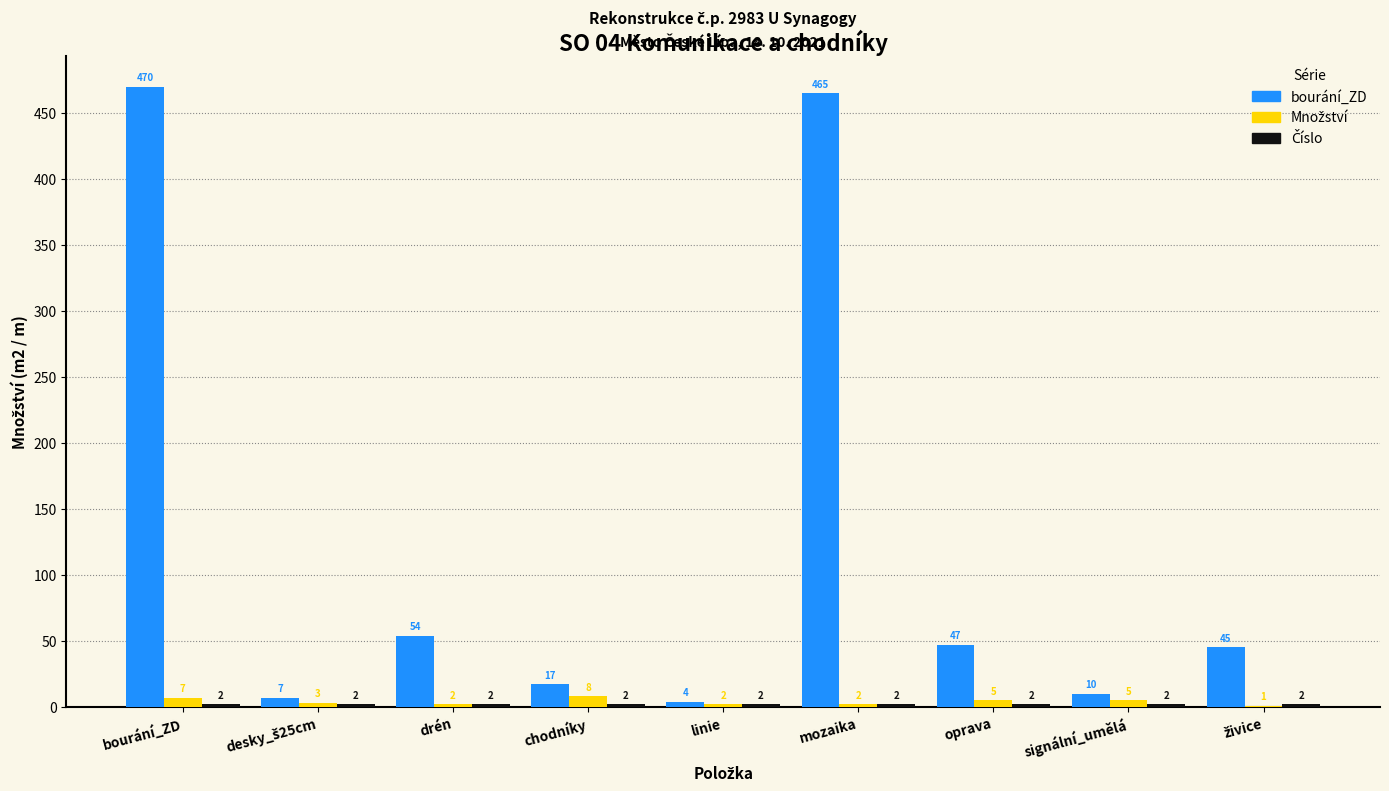

What is the greatest value displayed?

470